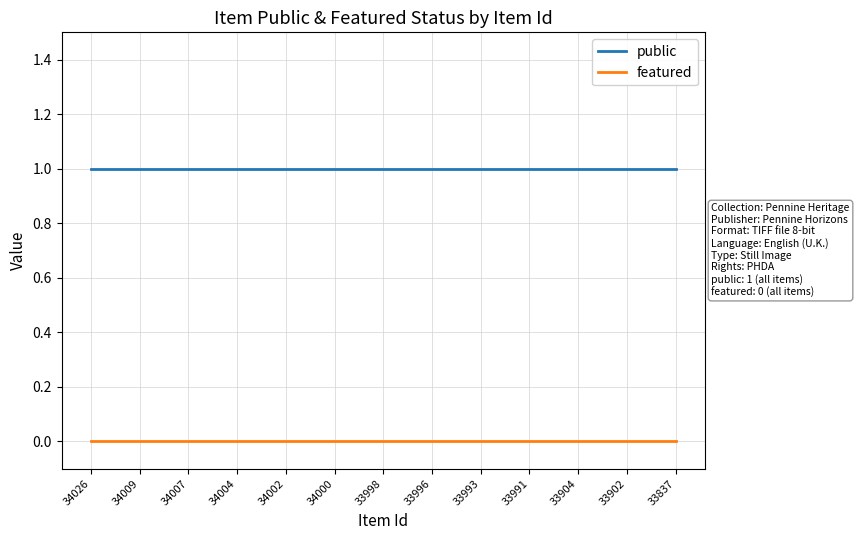

Which series has the largest total across all categories?

public